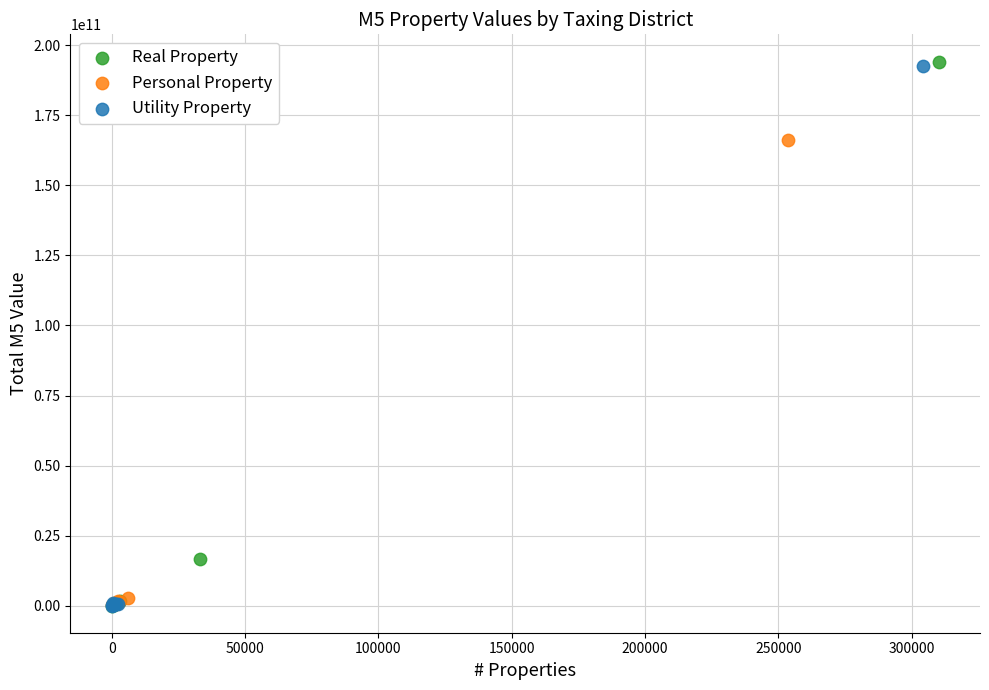

What are all the series names shown in the legend?

Real Property, Personal Property, Utility Property